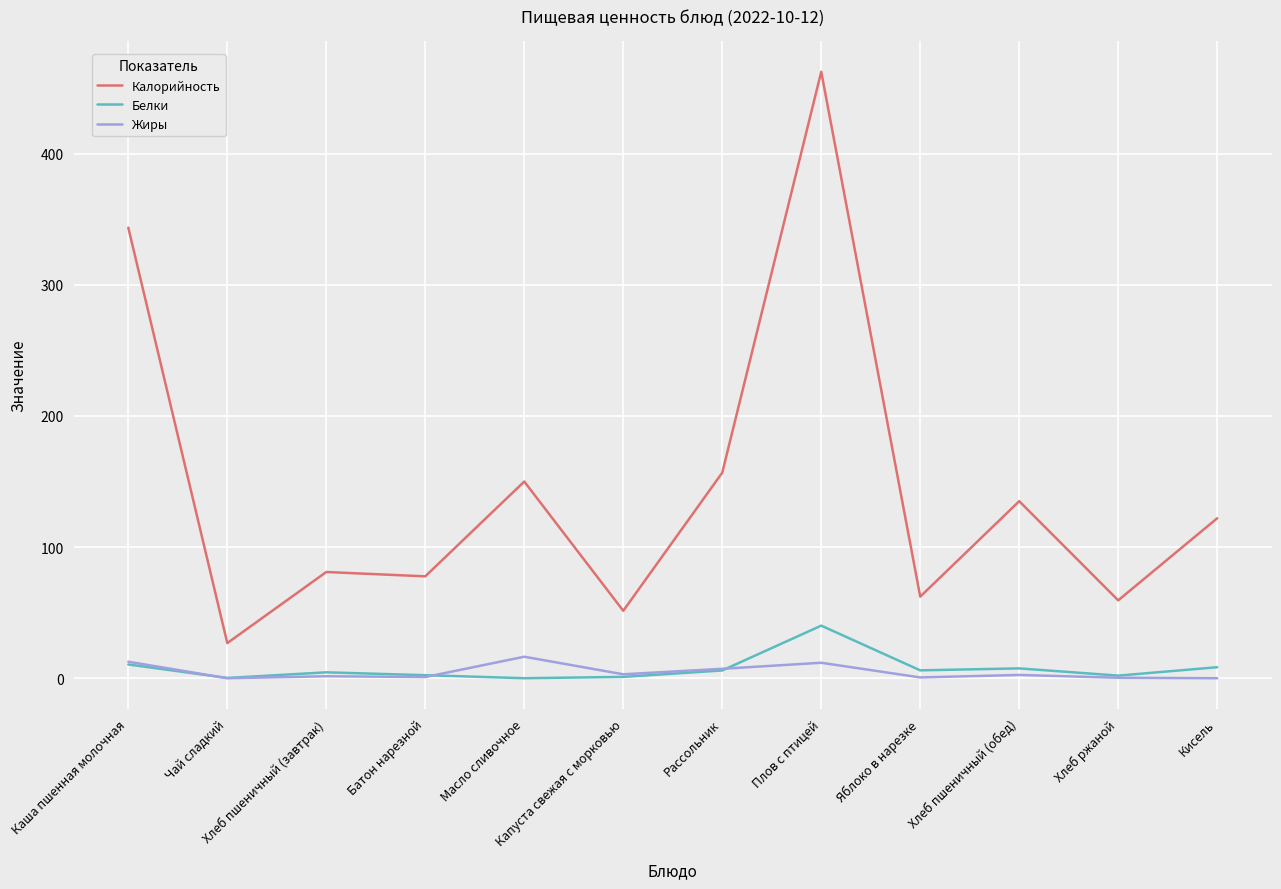

Which series has the largest total across all categories?

Калорийность